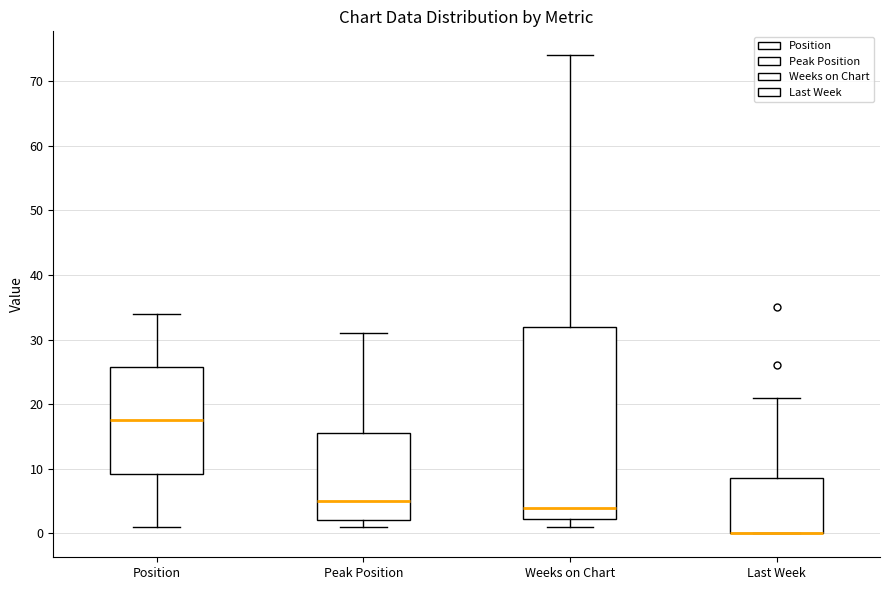

Where does the upper whisker of the box for Last Week end on the y-axis? The values are not printed on the chart, so give them approximately, as read against the axis.

21